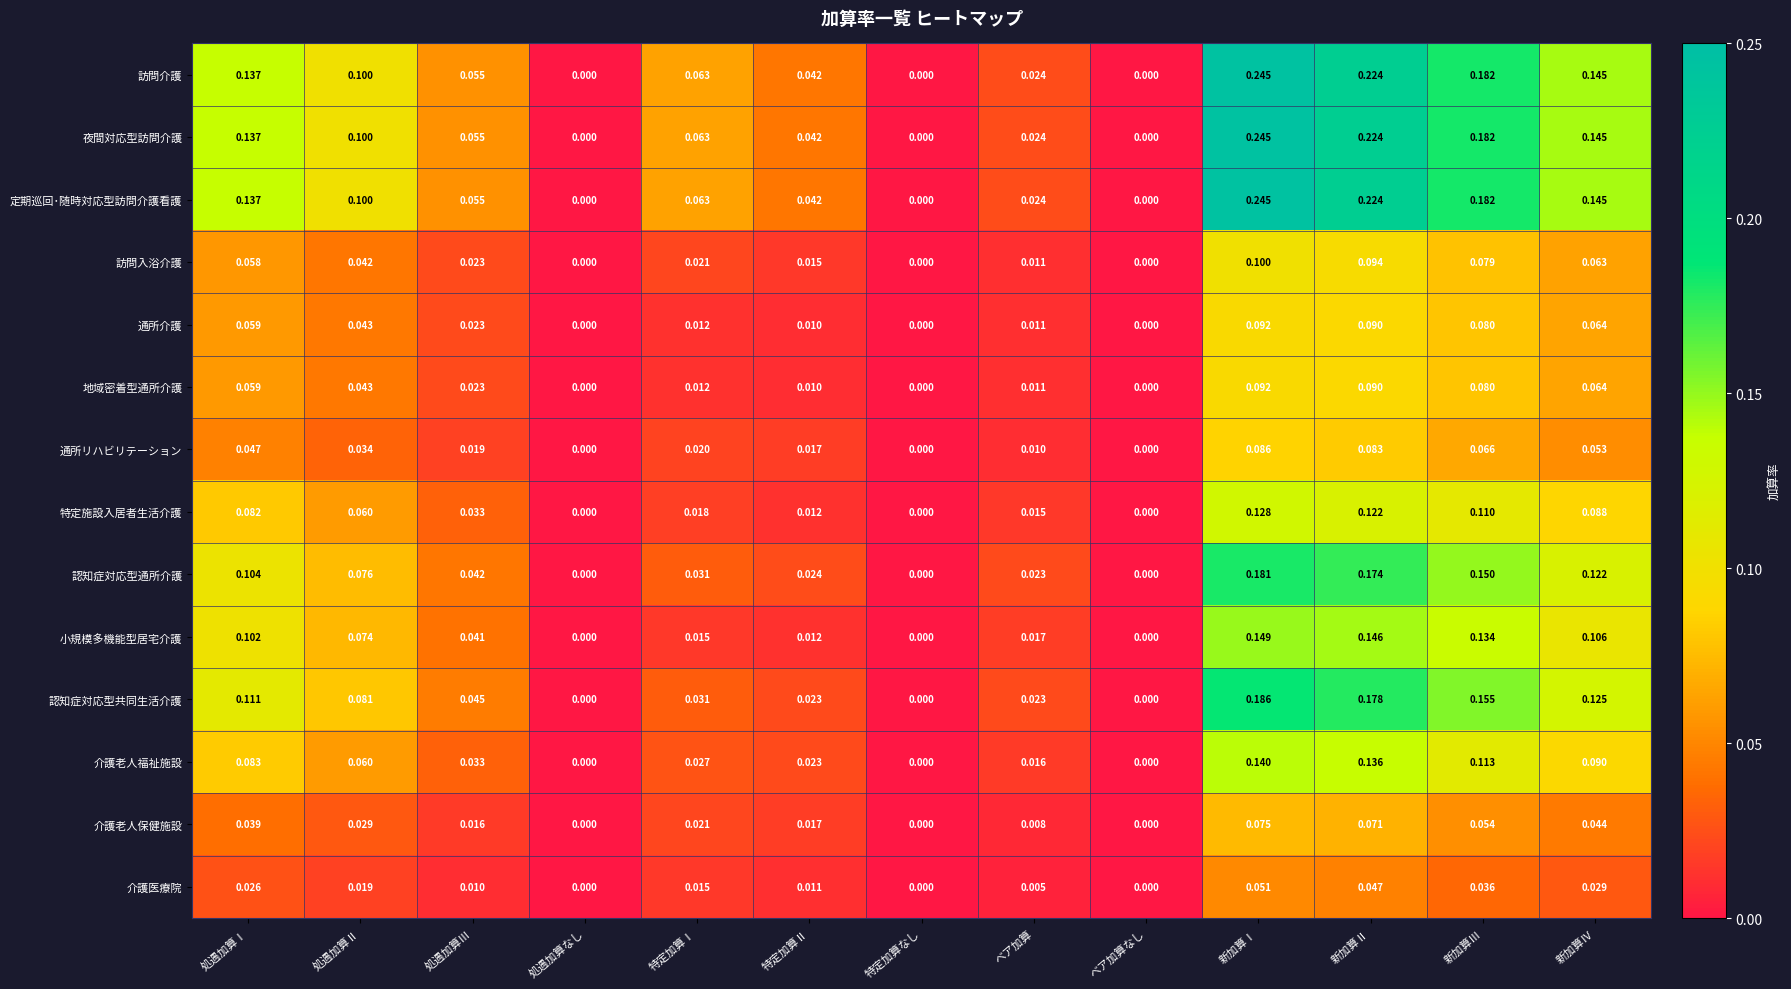

Which category has the highest value in the 認知症対応型共同生活介護 series?

新加算Ⅰ